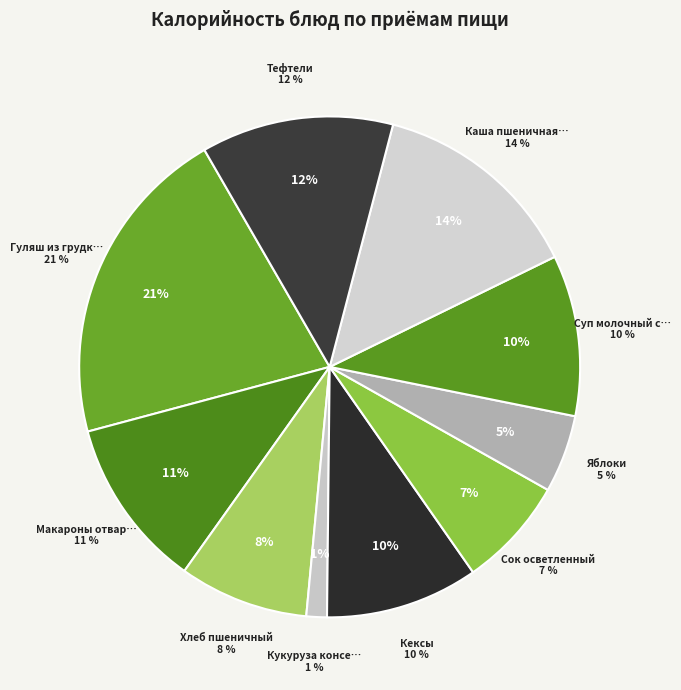

The Гуляш из грудки птицы slice represents 21% of the pie. True or false?

True